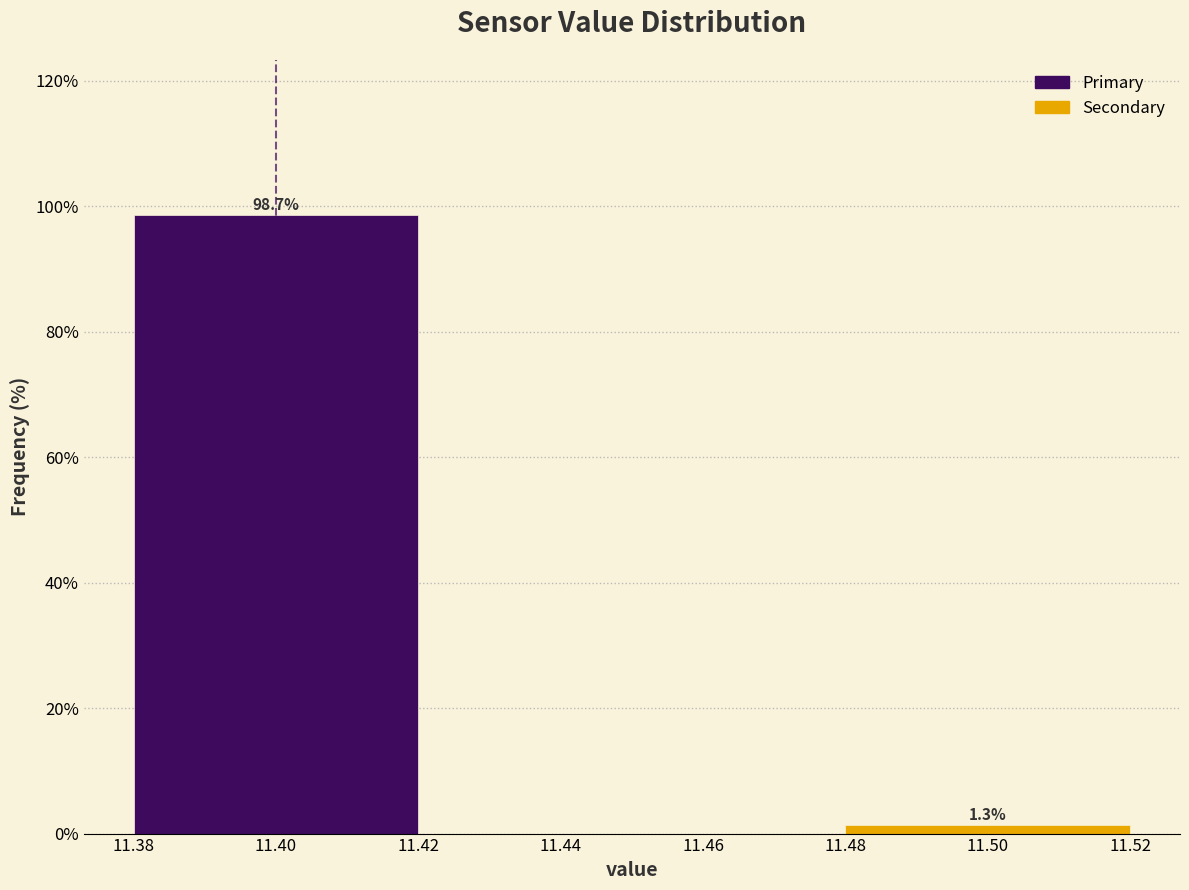

Reading left to right, extract all data points from this chart.

98.7	1.3